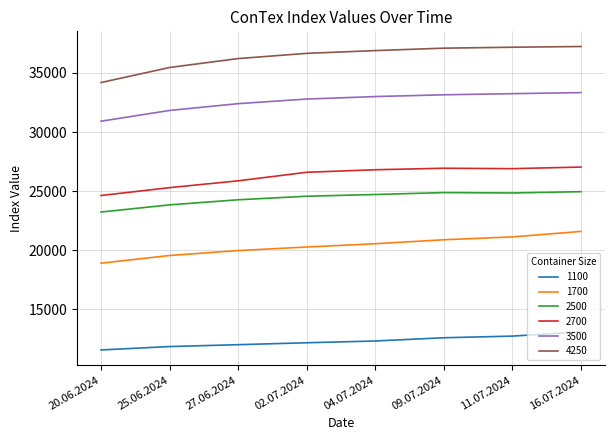

What is the total value across all series at 11.07.2024?

156058